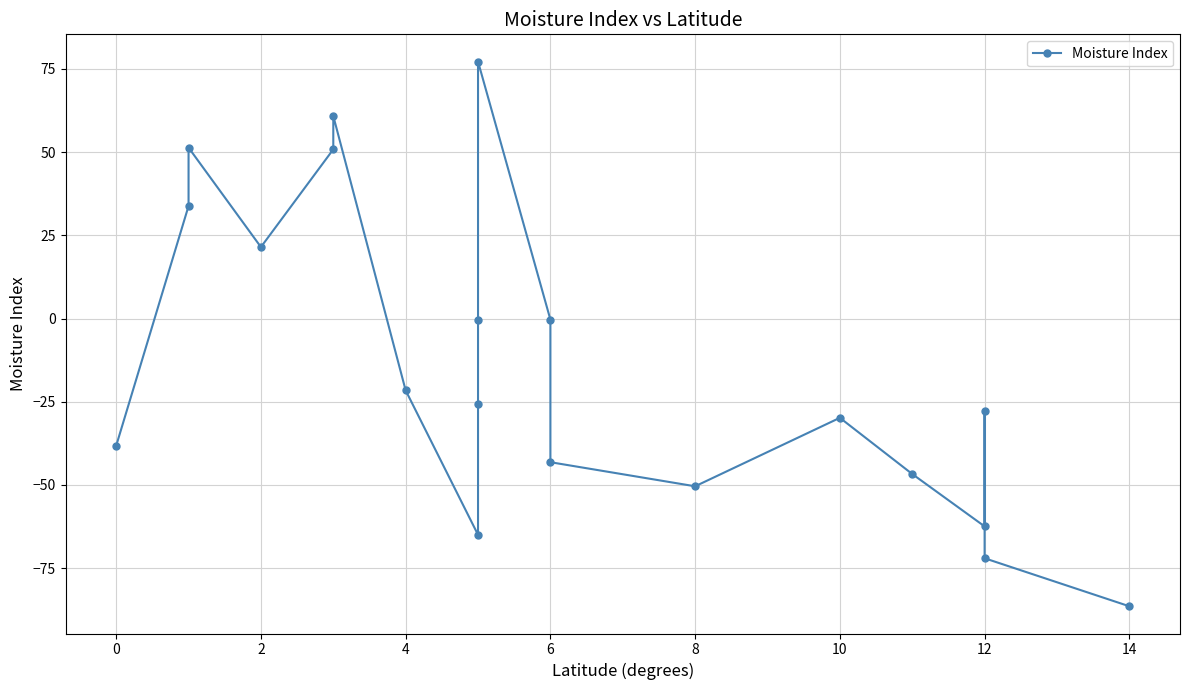

What is the smallest value displayed?

-86.5